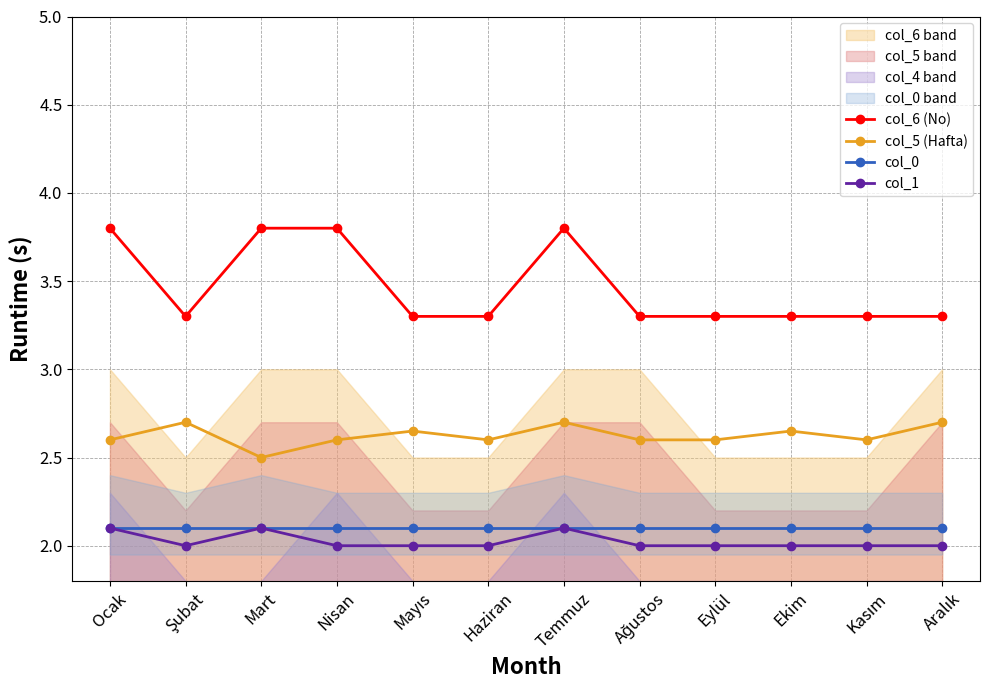

True or false: col_6 (No) and col_1 intersect in this chart.

False